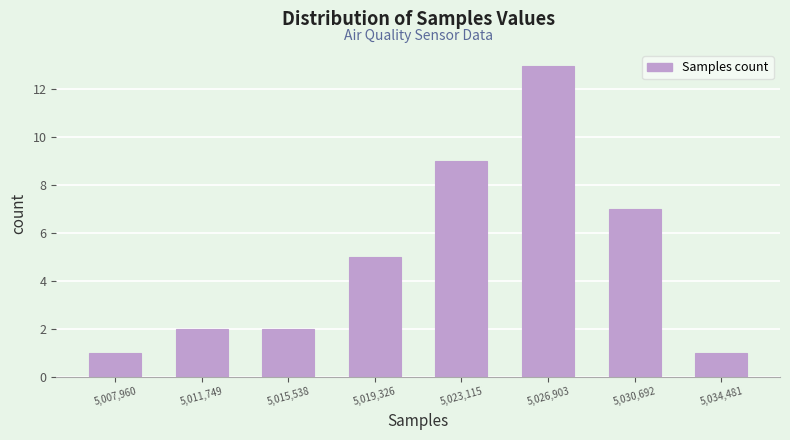

Reading left to right, transcribe this chart: for each bar, give the range it covers on the x-axis and its height. Neither the bar edges nor the heights are printed on the chart, so give them approximately, as read against the axes.

5006000 to 5010000: 1
5010000 to 5013500: 2
5013500 to 5017500: 2
5017500 to 5021000: 5
5021000 to 5025000: 9
5025000 to 5029000: 13
5029000 to 5032500: 7
5032500 to 5036500: 1